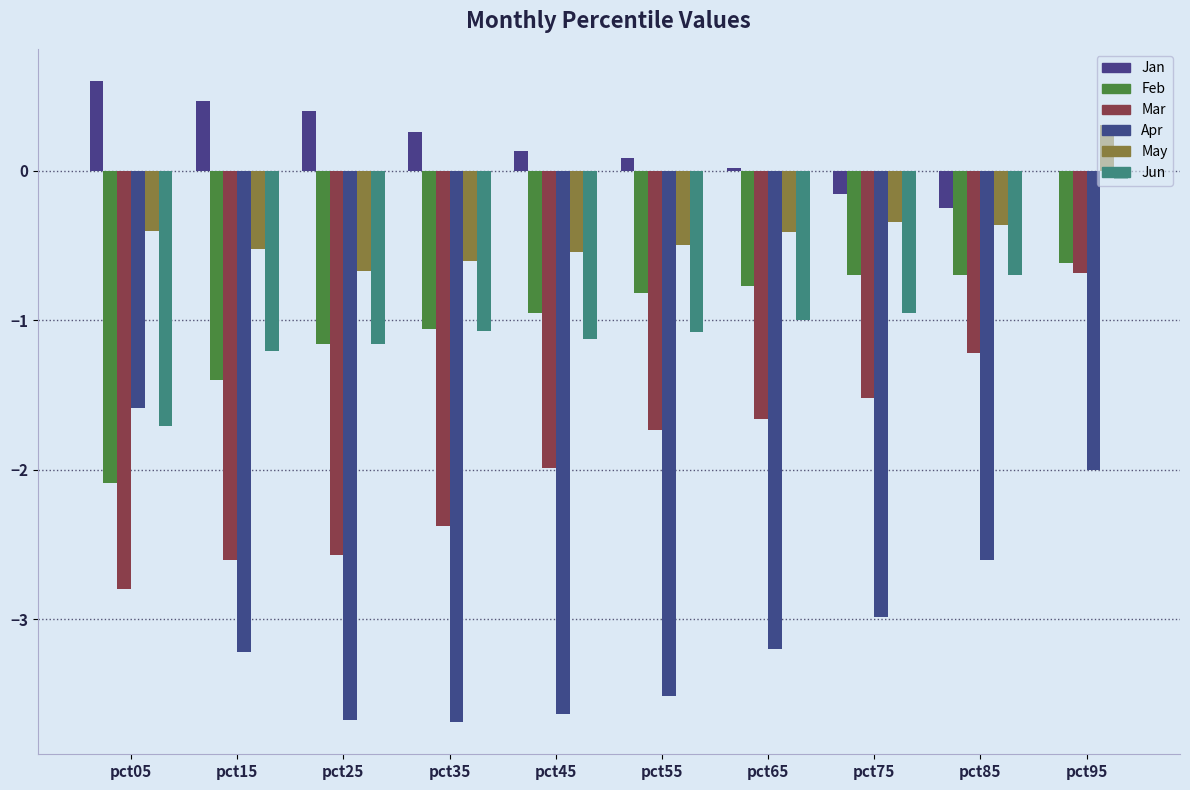

Rank the series by their maximum value, from highest to lowest.

Jan, May, Jun, Feb, Mar, Apr